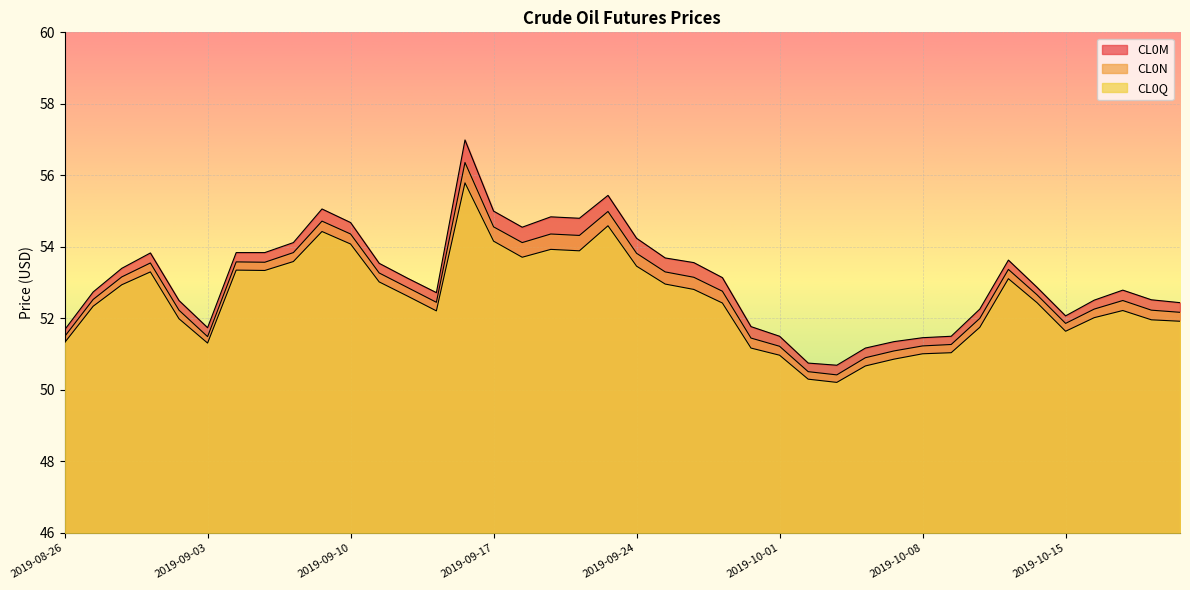

What is the difference between the highest and lowest values at 2019-09-04?

0.5